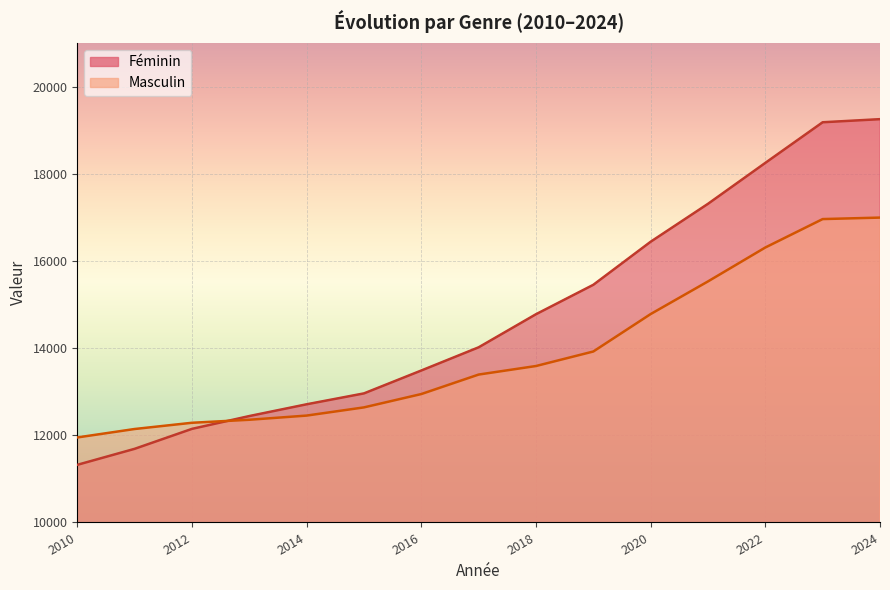

How many data points in Féminin are above 14018?

7